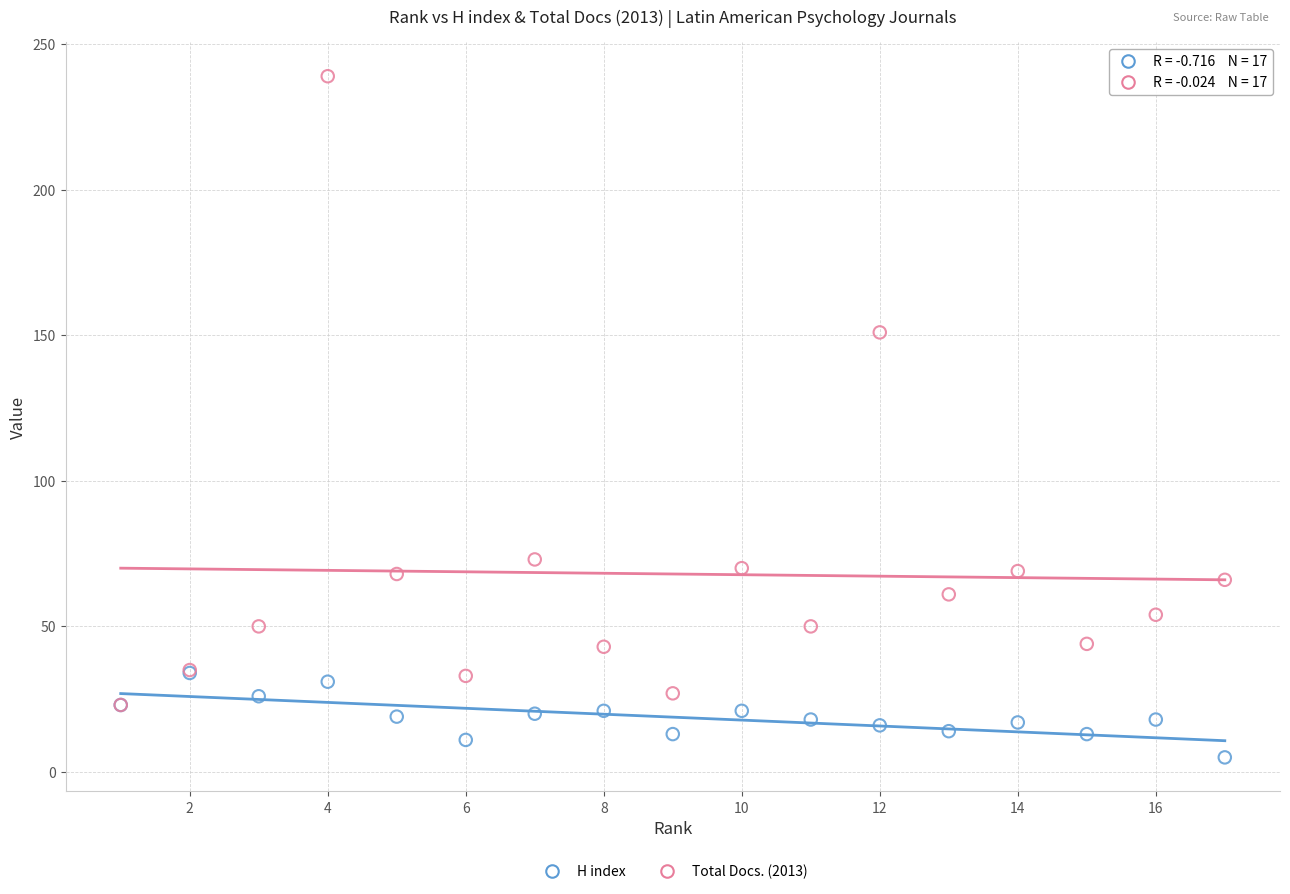

Across all series, what Y value is closest to 122?

151